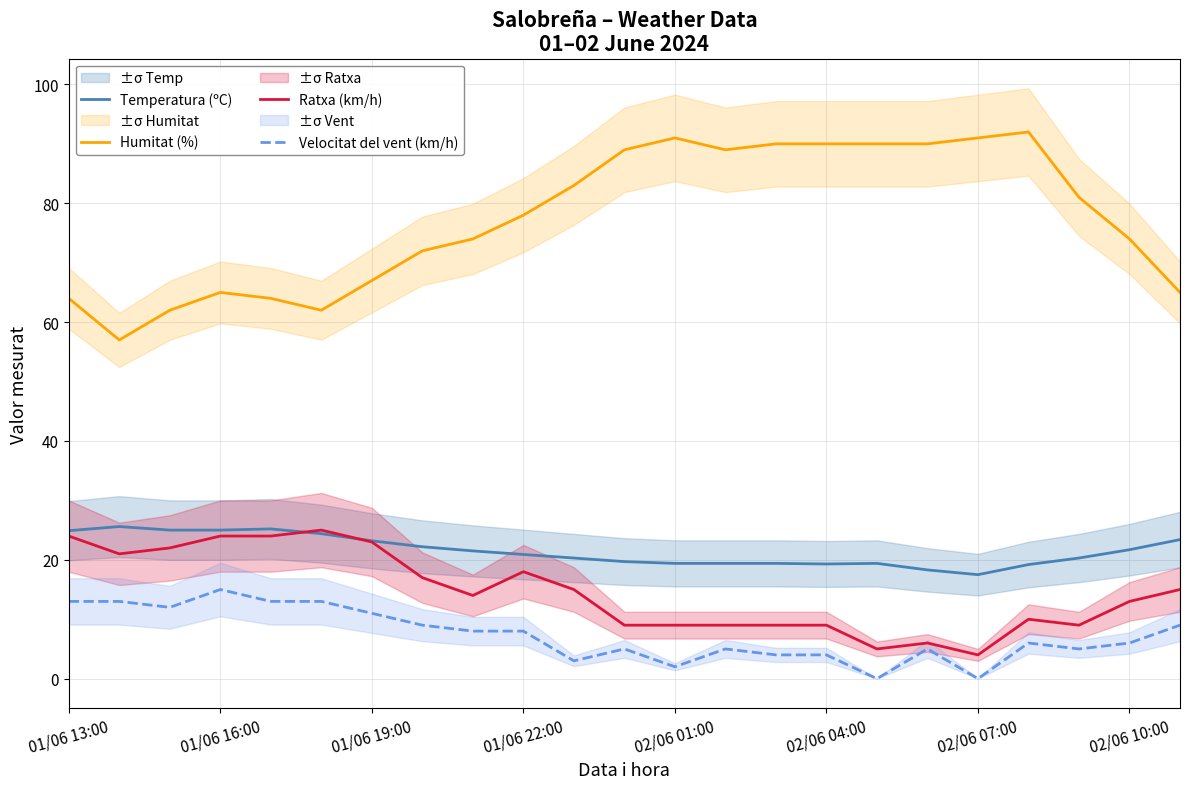

True or false: Ratxa (km/h) and Temperatura (ºC) intersect in this chart.

True